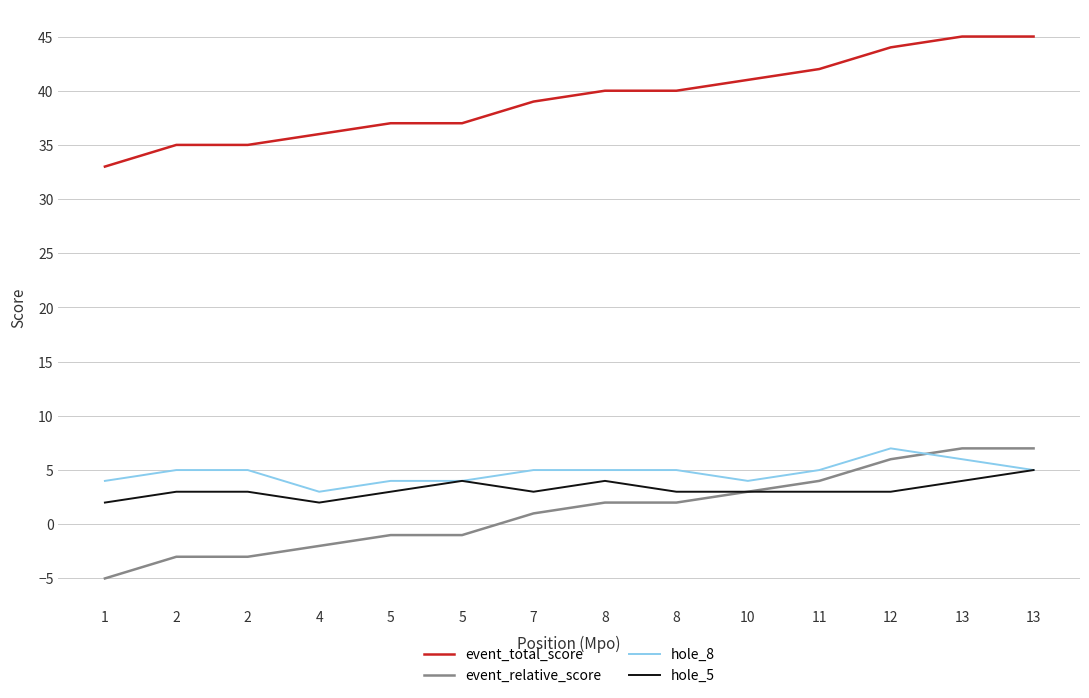

How many lines are shown in the chart?

4